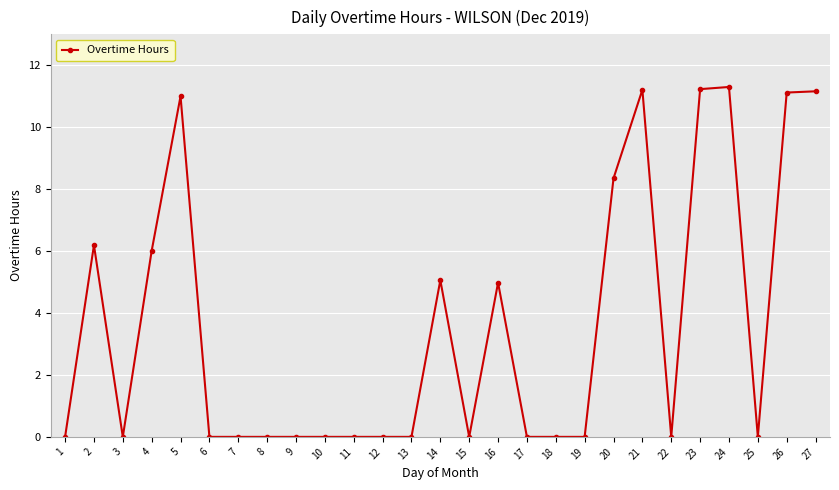

Where is the first local minimum?

3